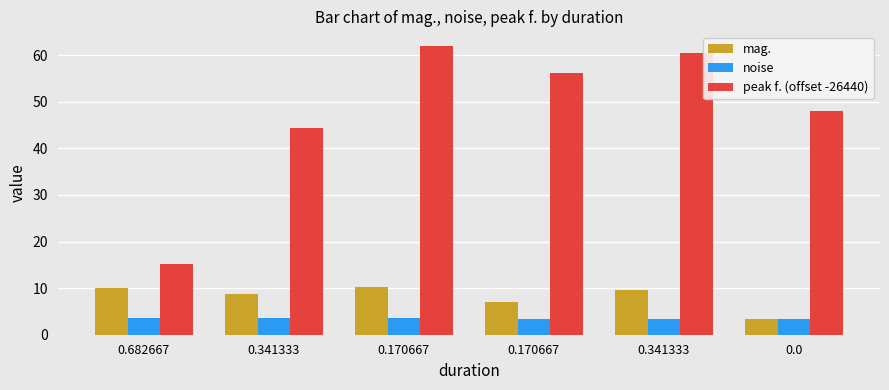

What is the smallest value displayed?

3.3